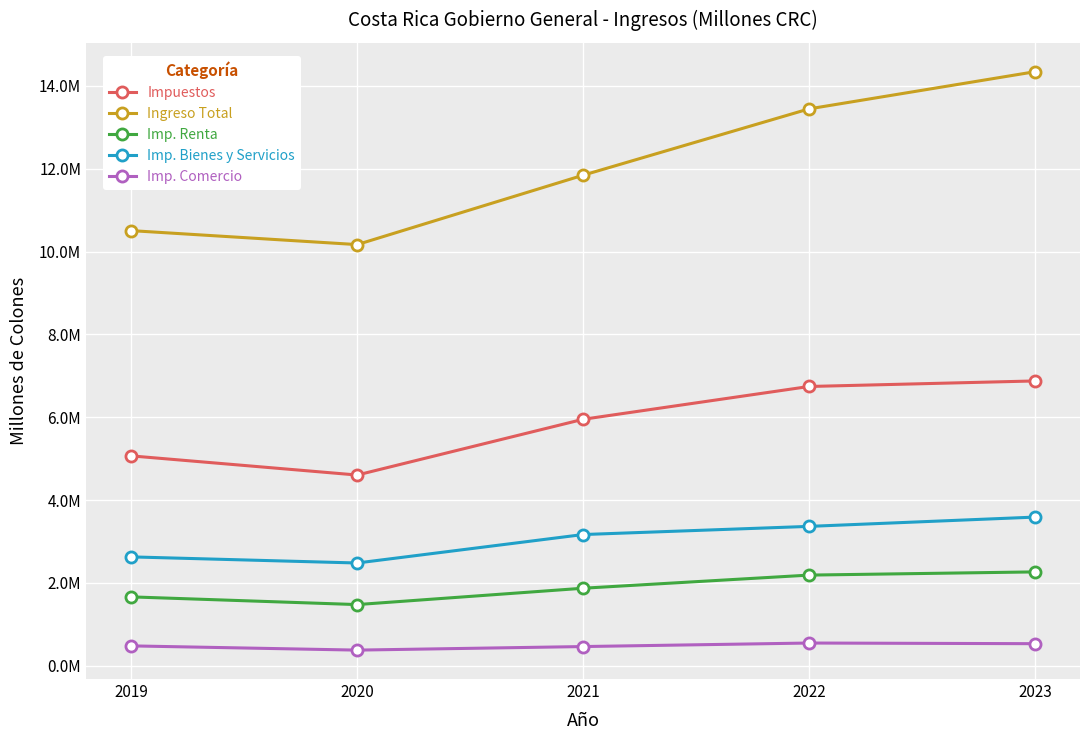

Is this an area chart (filled region under the line)?

No